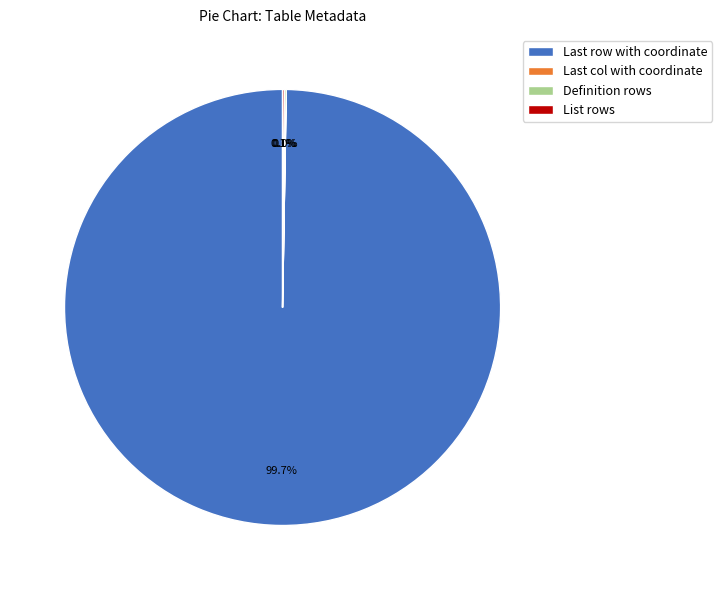

Does any single category account for the majority?

Yes